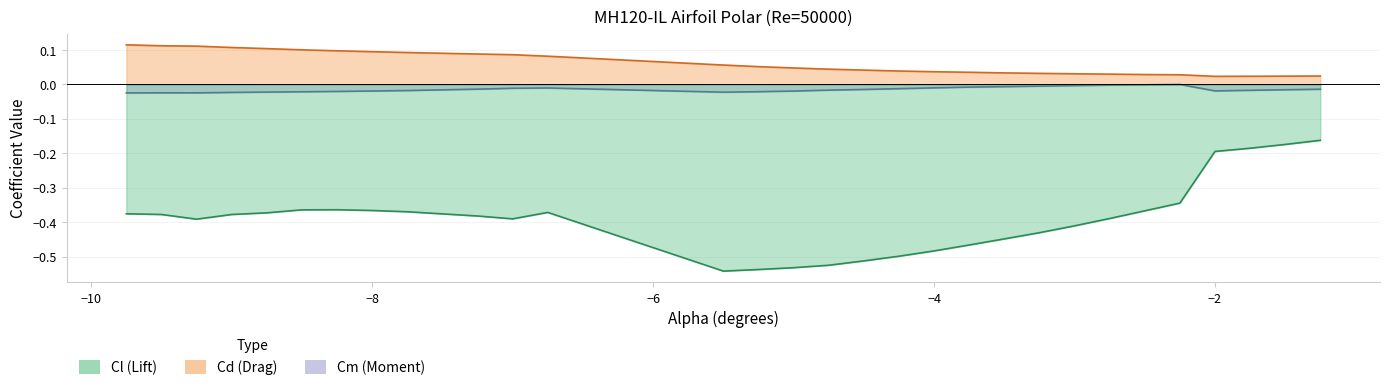

What is the spread (max minus min) of values at -8.5?

0.5